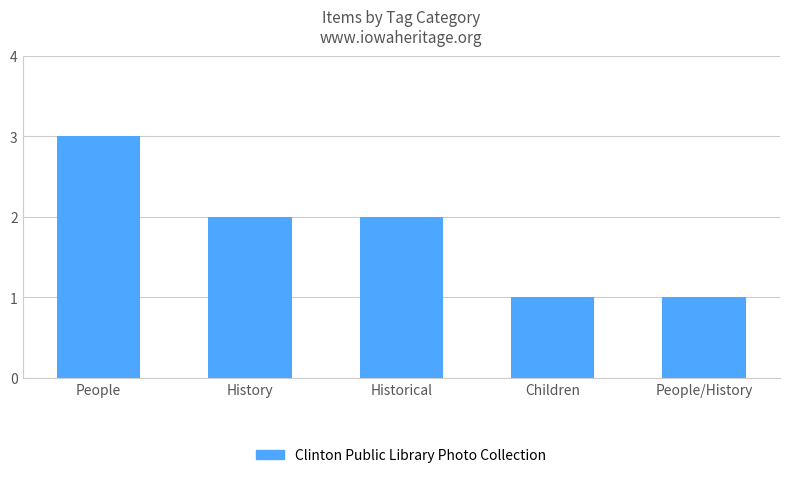

What value does the data have at Historical?

2